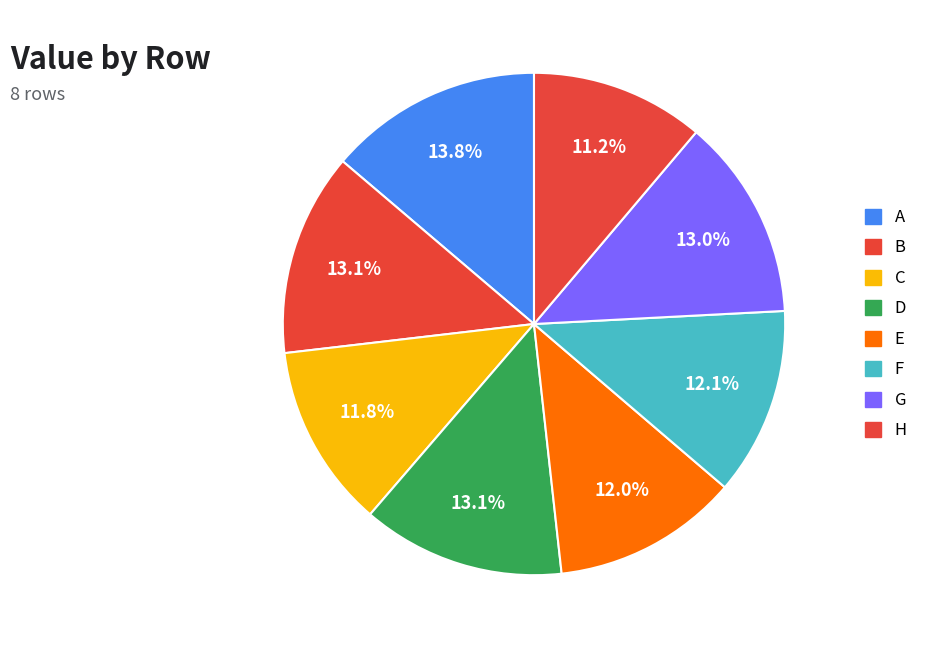

Does any single category account for the majority?

No